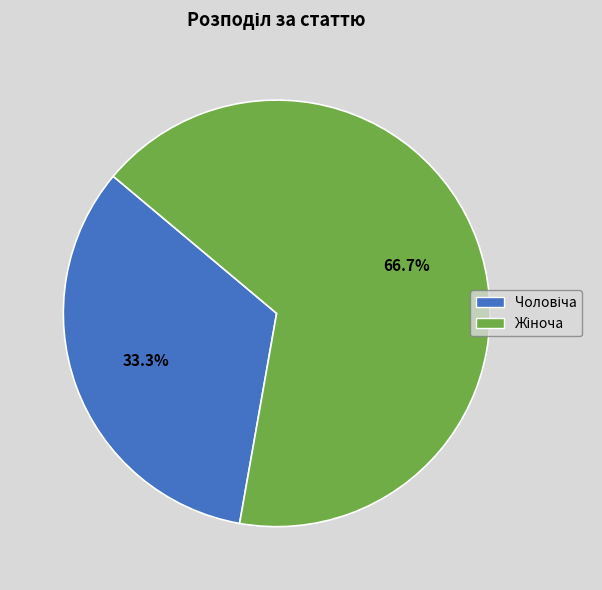

To the nearest percent, what is the combined percentage of Жіноча and Чоловіча?

100%